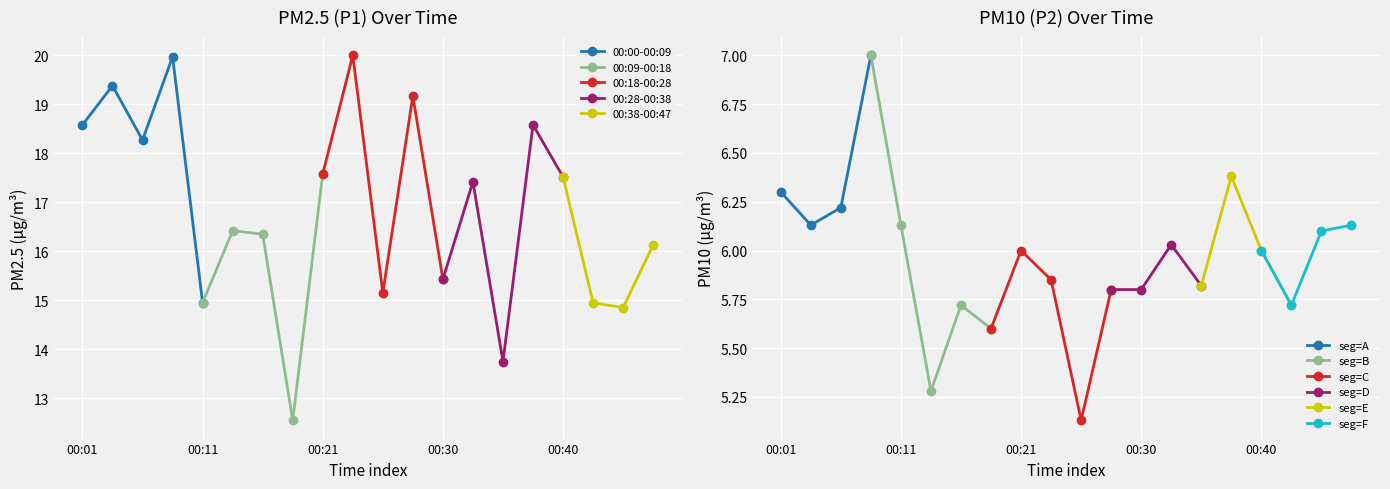

Reading right to left, what are all the values shown in this chart?

P1: 00:47=16.1	00:45=14.8	00:43=14.9	00:40=17.5	00:38=18.6	00:35=13.8	00:33=17.4	00:30=15.4	00:28=19.2	00:26=15.2	00:23=20.0	00:21=17.6	00:18=12.6	00:16=16.4	00:13=16.4	00:11=14.9	00:09=20.0	00:06=18.3	00:04=19.4	00:01=18.6
P2: 00:47=6.1	00:45=6.1	00:43=5.7	00:40=6.0	00:38=6.4	00:35=5.8	00:33=6.0	00:30=5.8	00:28=5.8	00:26=5.1	00:23=5.8	00:21=6.0	00:18=5.6	00:16=5.7	00:13=5.3	00:11=6.1	00:09=7.0	00:06=6.2	00:04=6.1	00:01=6.3